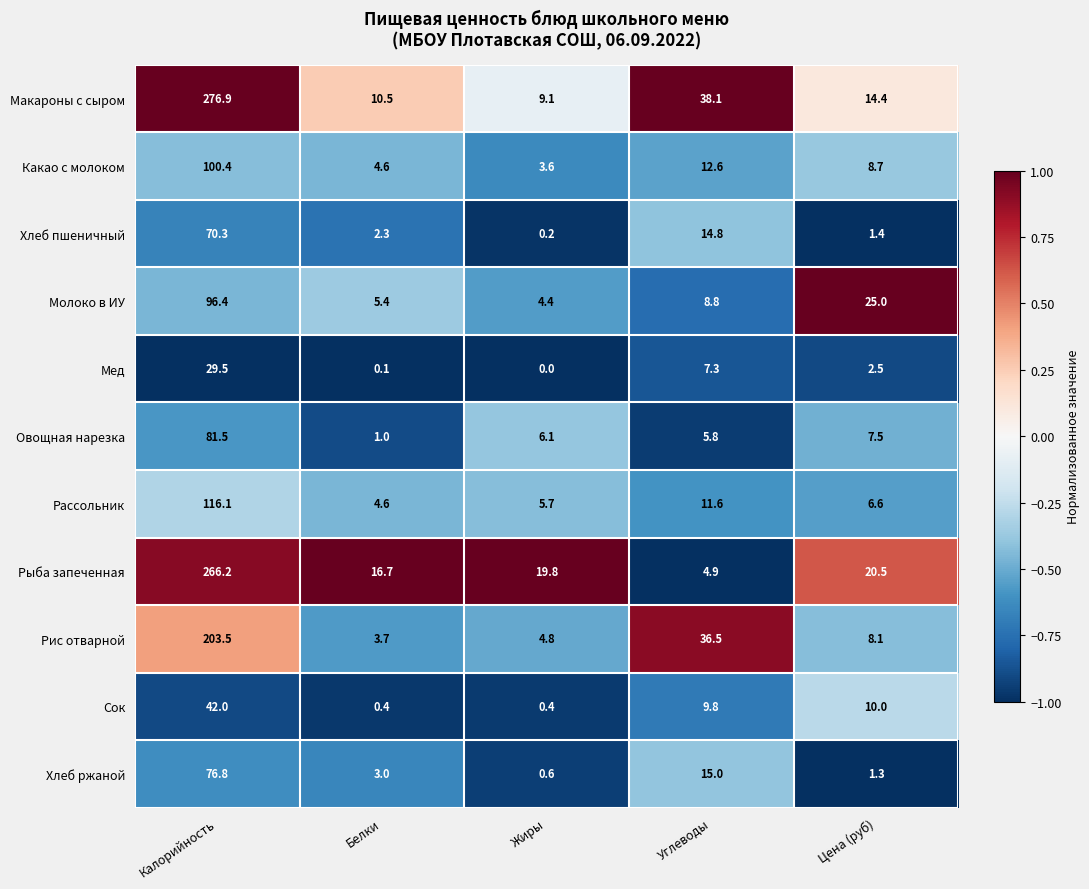

True or false: Рыба запеченная has a value of 12.7 at Жиры.

False